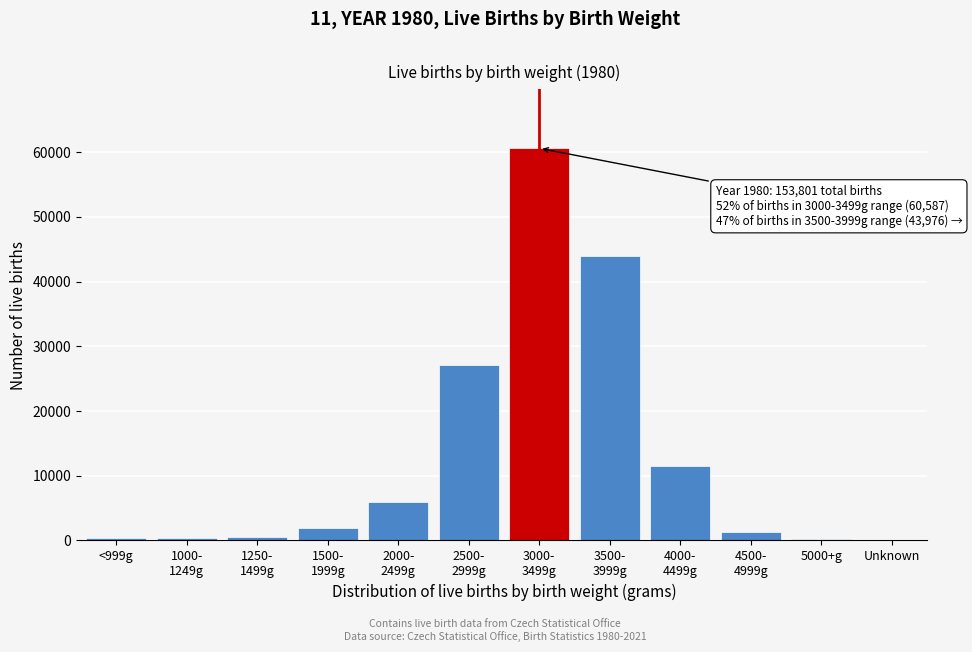

What is the sum of all values?

153801